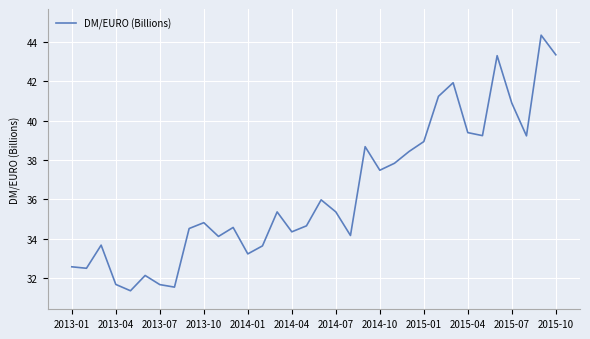

What is the smallest value displayed?

31.4